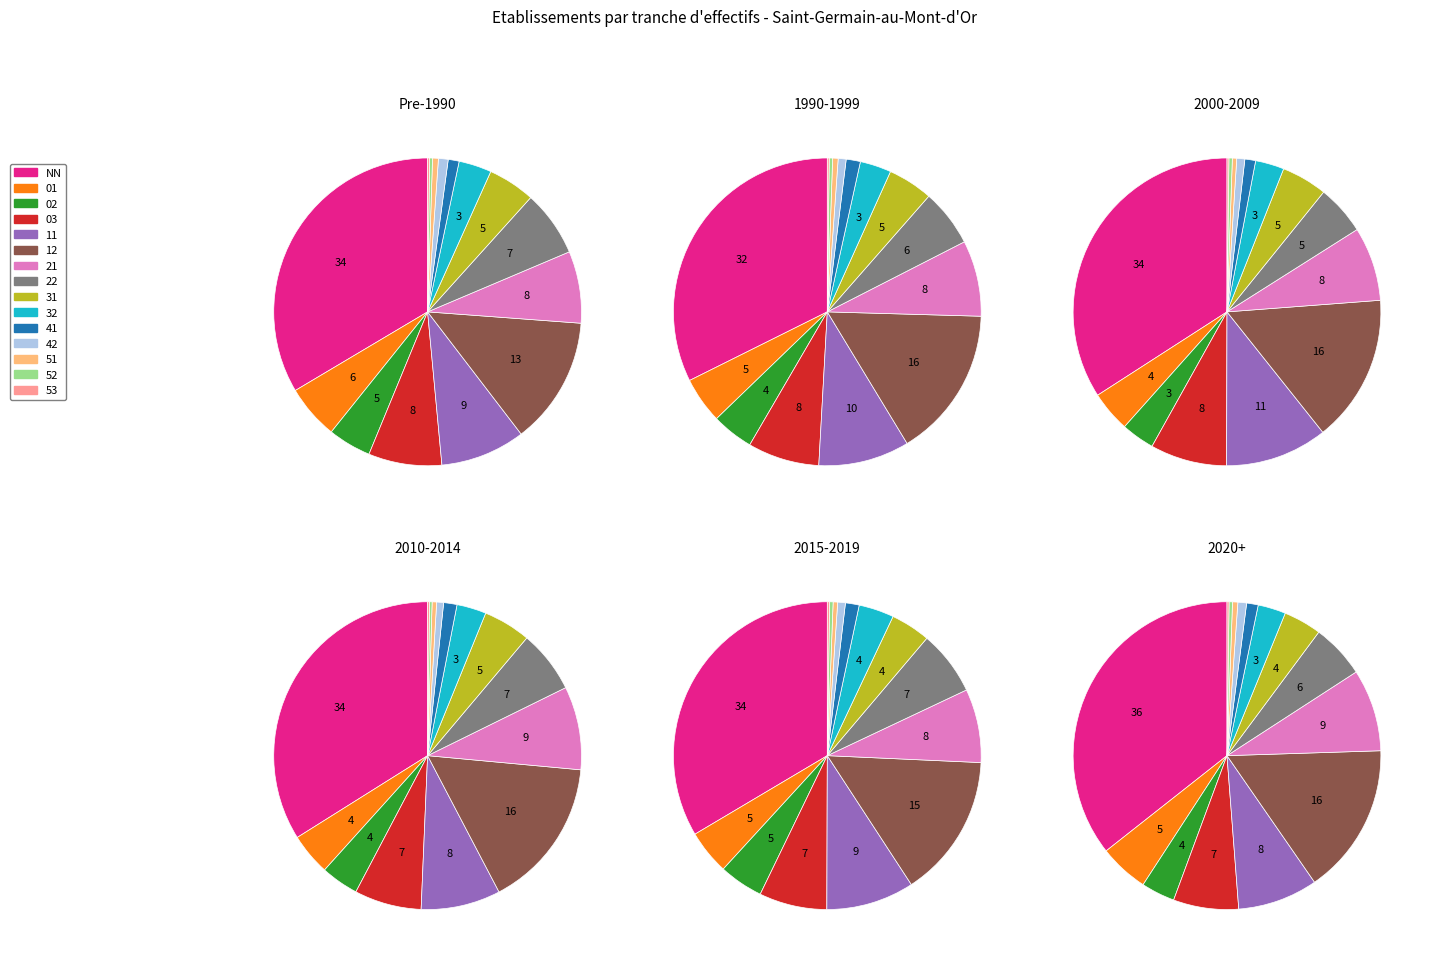

Which category has the biggest portion of the pie?

NN